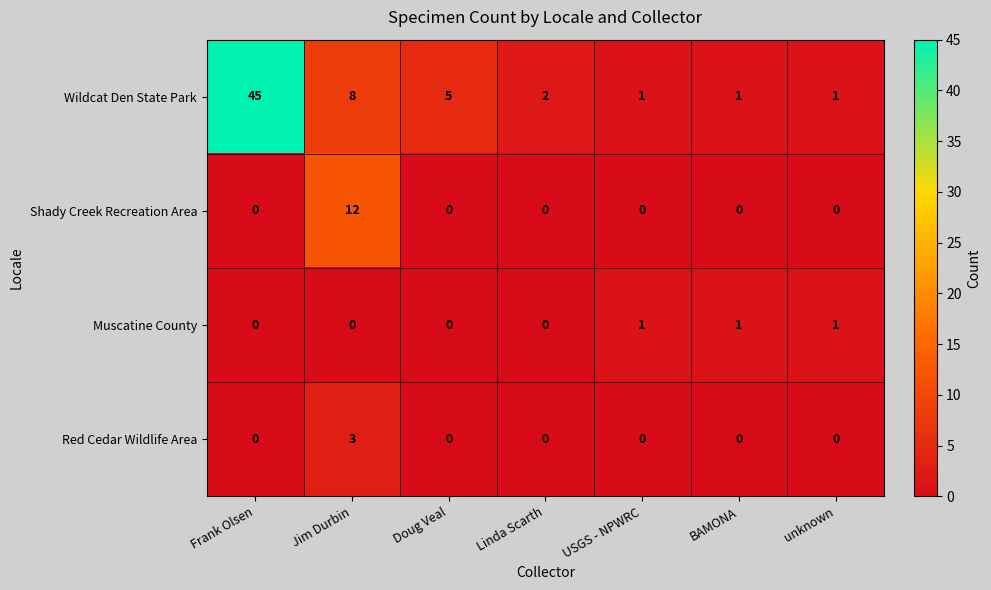

How many categories are shown in the chart?

7